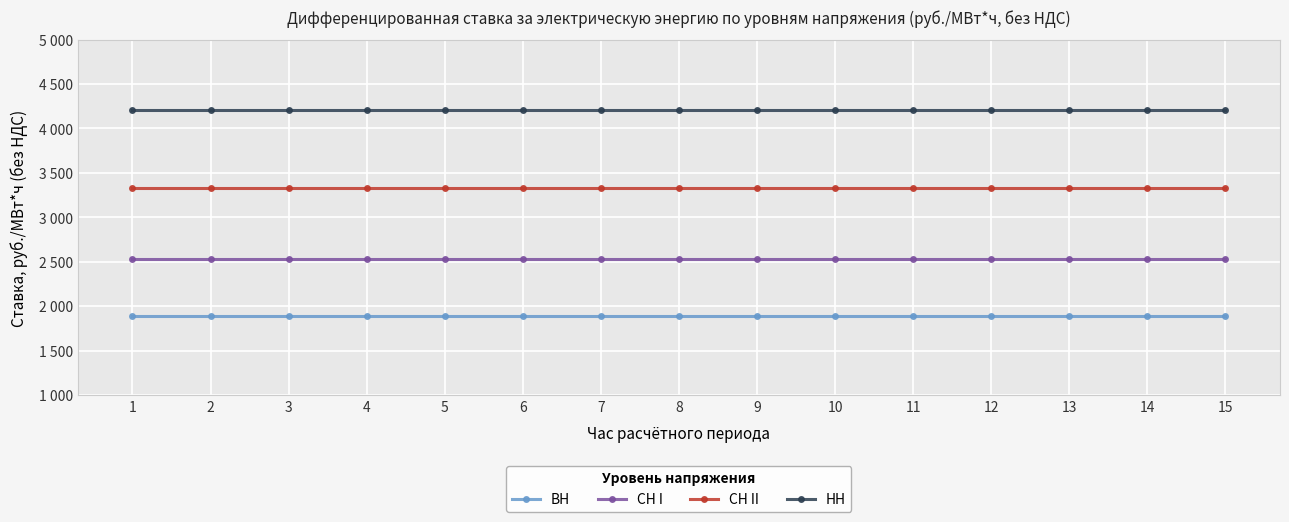

At which category does the chart reach its peak across all series?

1